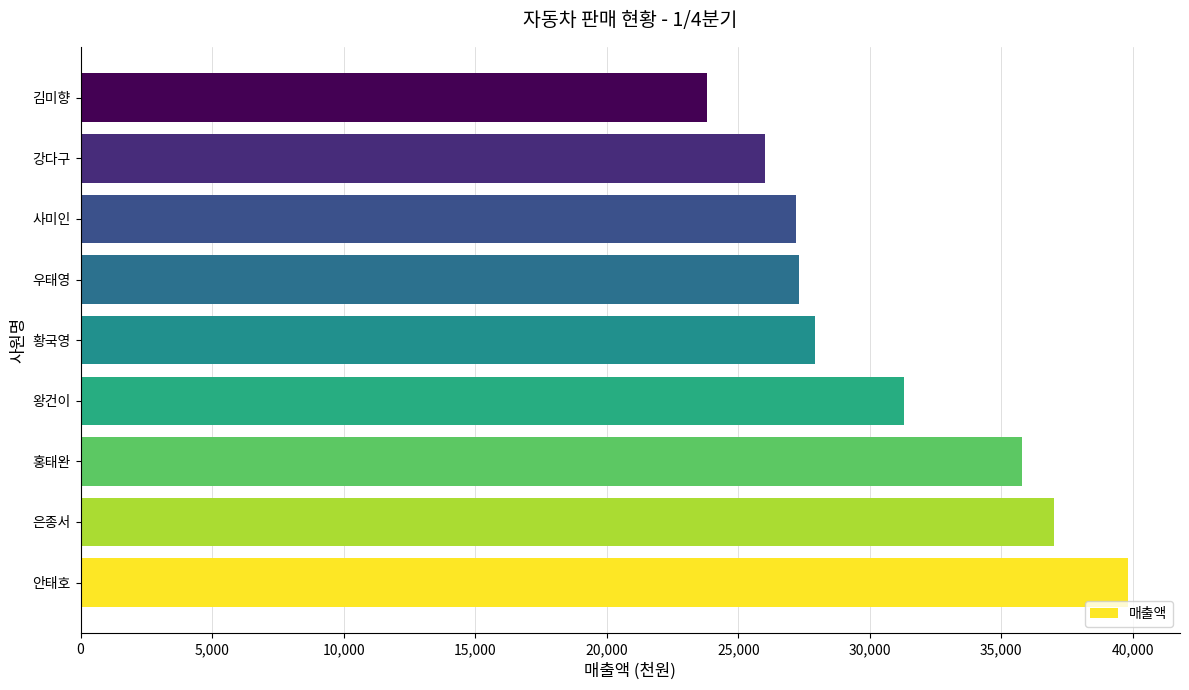

What is the smallest value displayed?

23800